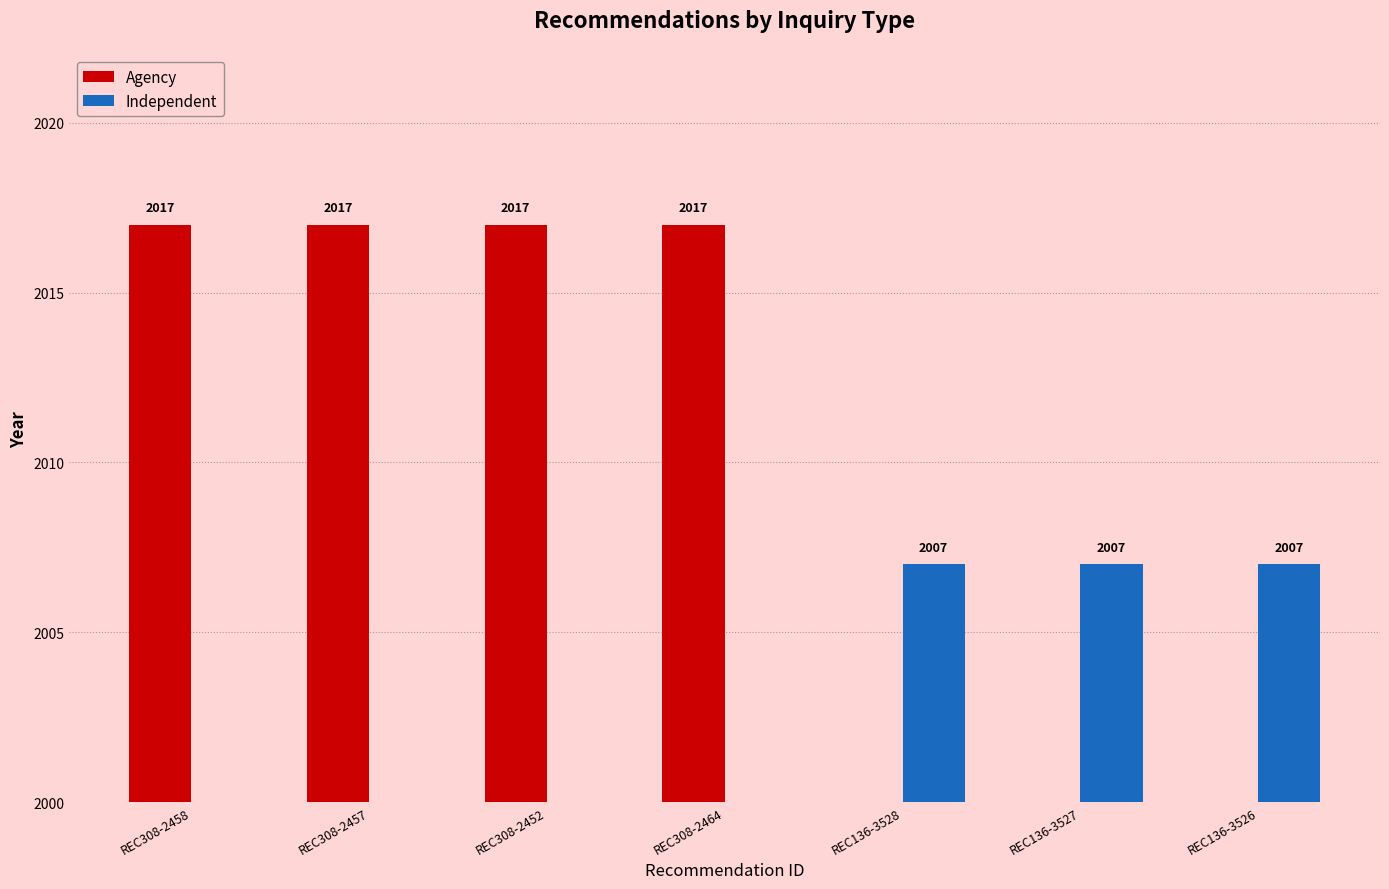

At how many categories does at least one series exceed 2015?

4